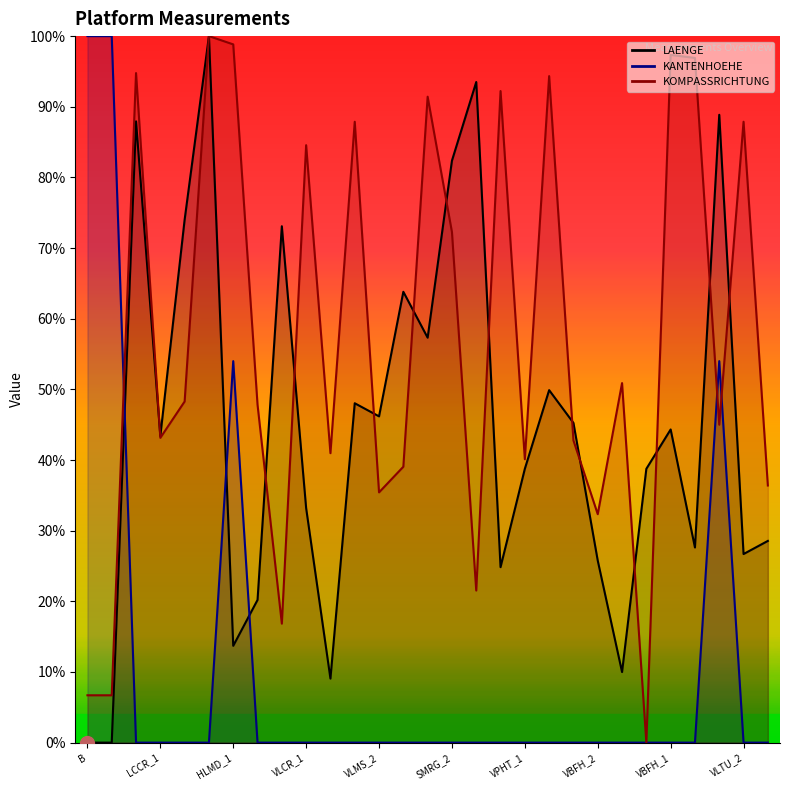

How many lines are shown in the chart?

3